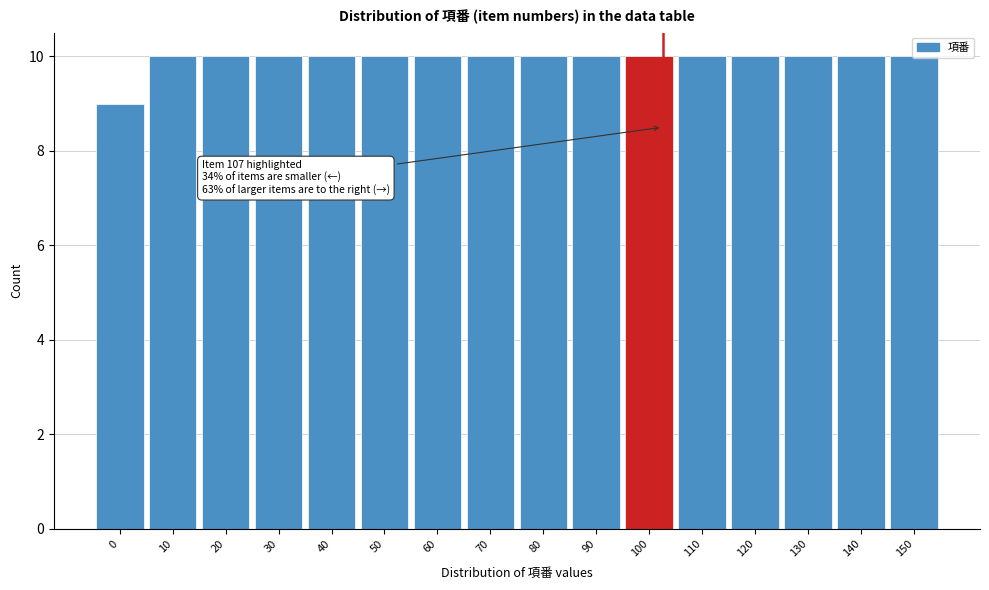

What is the sum of the values at 110 and 40?

20